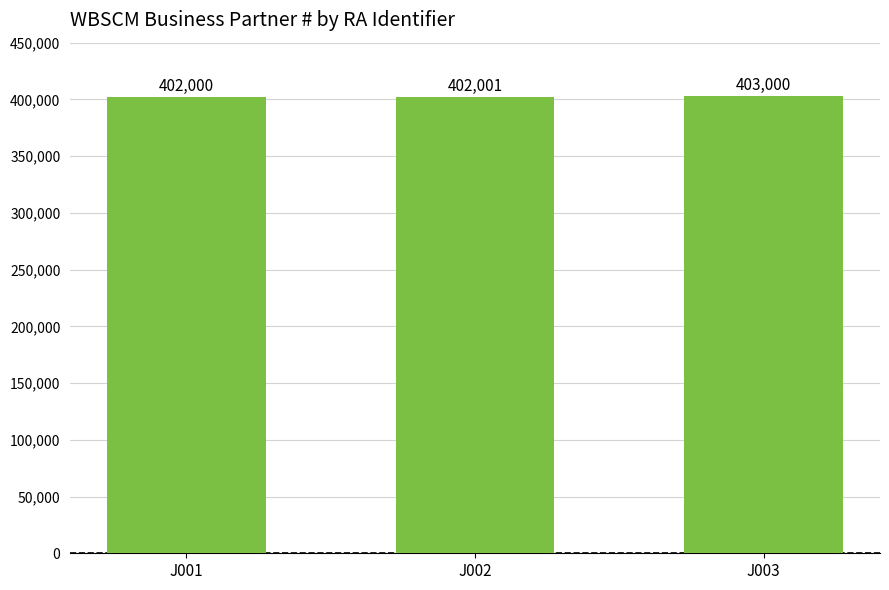

Reading right to left, list all the values displayed in this chart.

J003=403000	J002=402001	J001=402000